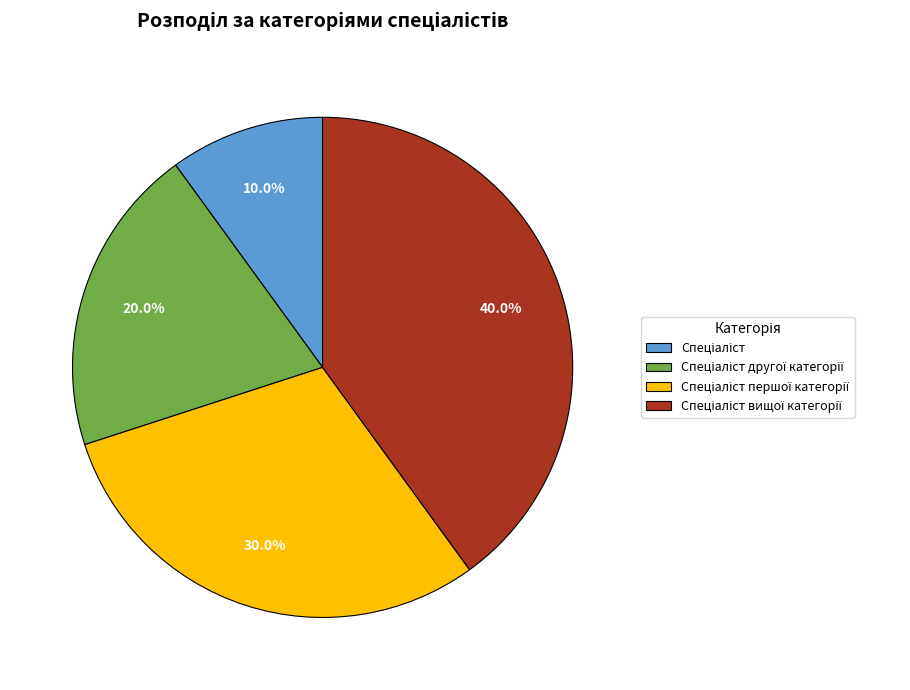

Does any single category account for the majority?

No